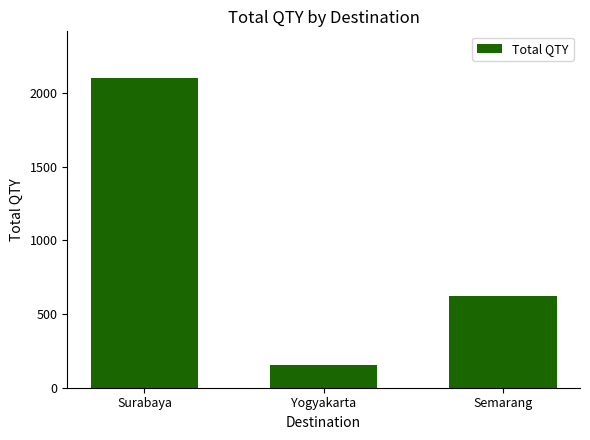

Count the number of data series in this chart.

1